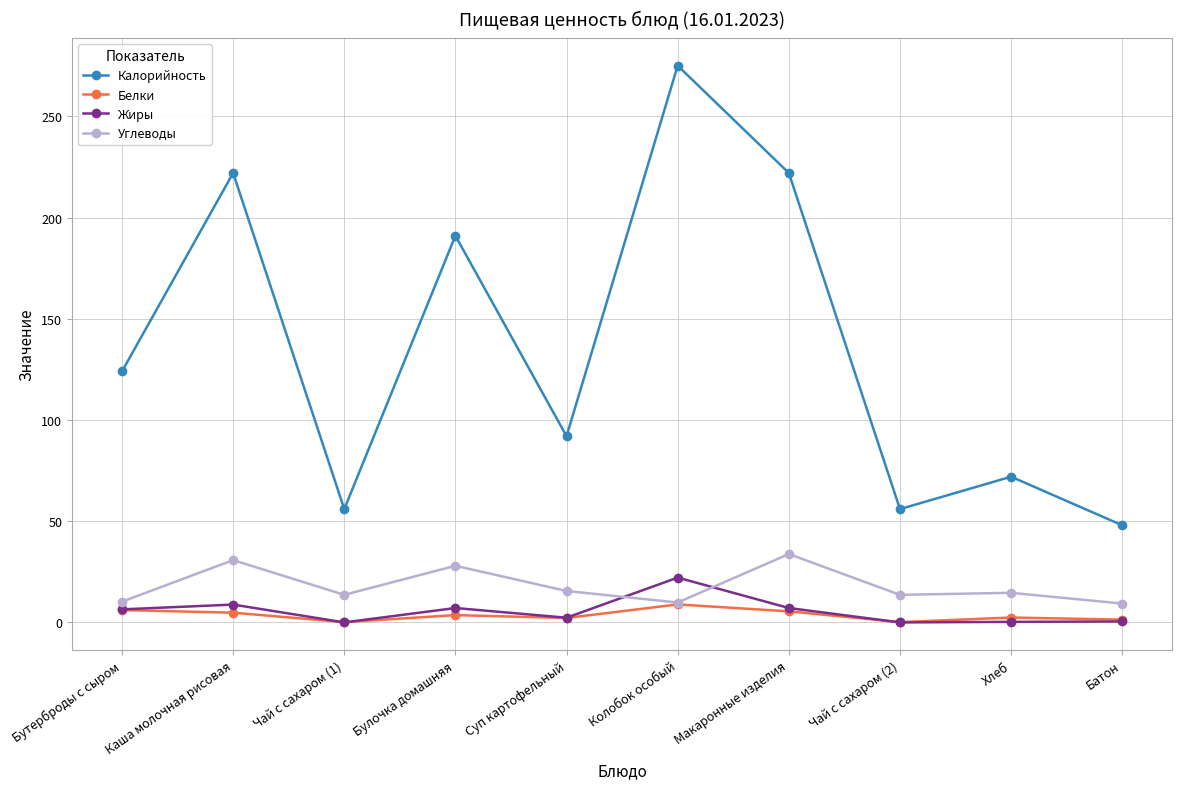

How many times do Жиры and Углеводы cross each other?

2